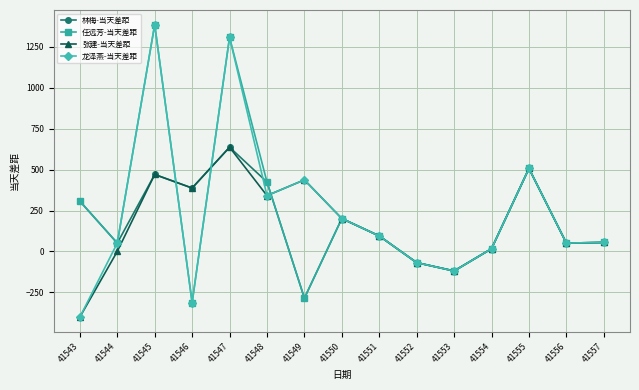

What is the value of the 龙泽燕-当天差距 point at the 9th from the left?

94.5